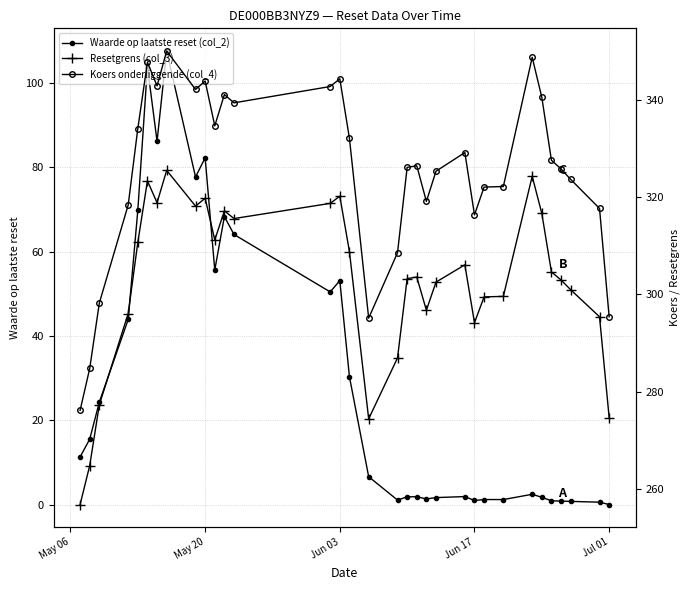

Rank the series by their maximum value, from highest to lowest.

Koers onderliggende (col_4), Resetgrens (col_3), Waarde op laatste reset (col_2)